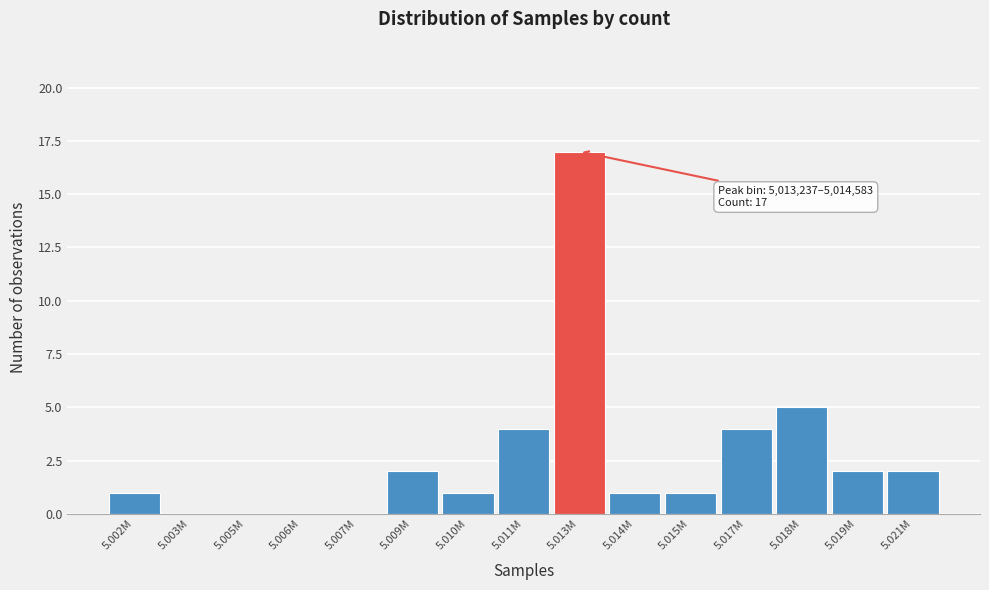

Reading left to right, list all the values displayed in this chart.

5.002M=1	5.003M=0	5.005M=0	5.006M=0	5.007M=0	5.009M=2	5.010M=1	5.011M=4	5.013M=17	5.014M=1	5.015M=1	5.017M=4	5.018M=5	5.019M=2	5.021M=2